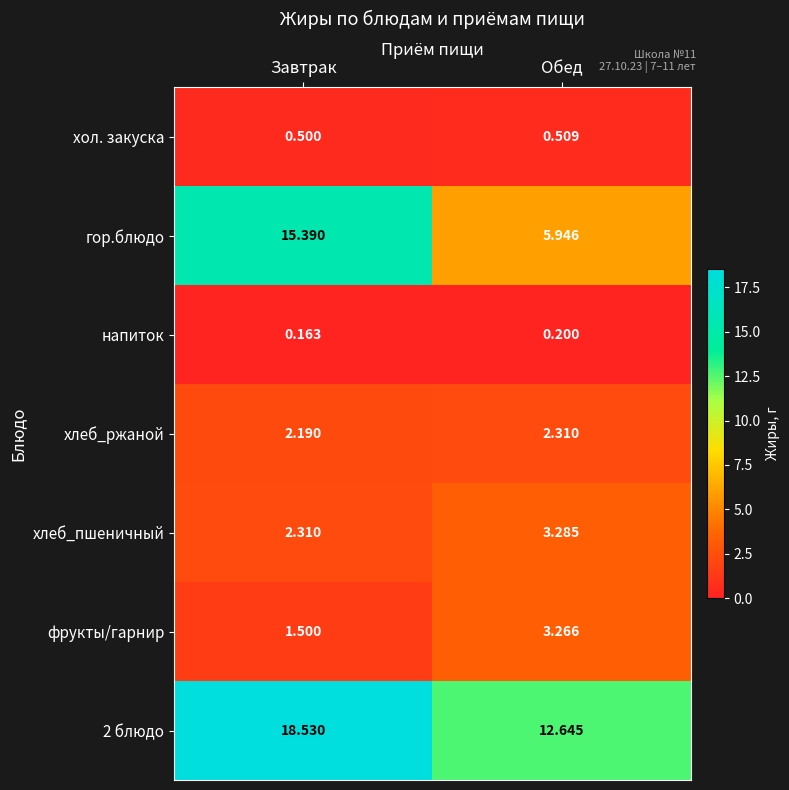

At which category is the sum across all series the highest?

Завтрак